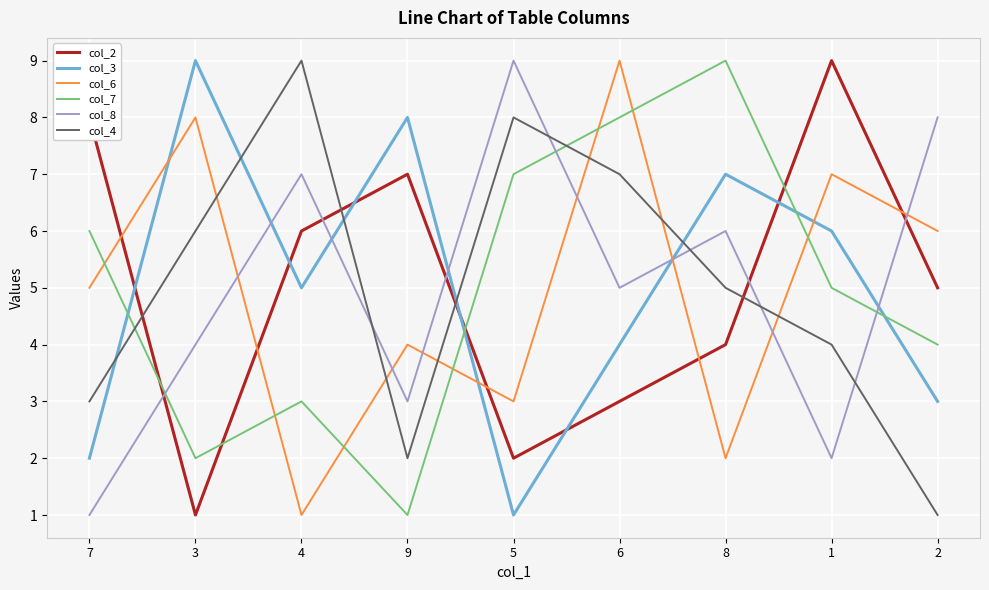

Count the col_2 values in the range 3 to 7.

5